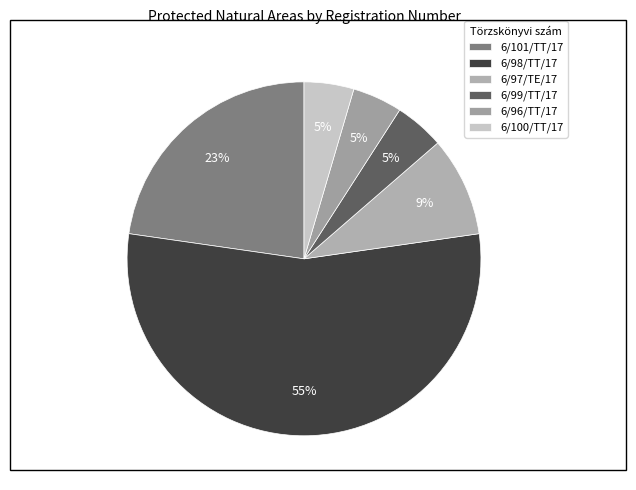

Which has a higher value, 6/101/TT/17 or 6/100/TT/17?

6/101/TT/17